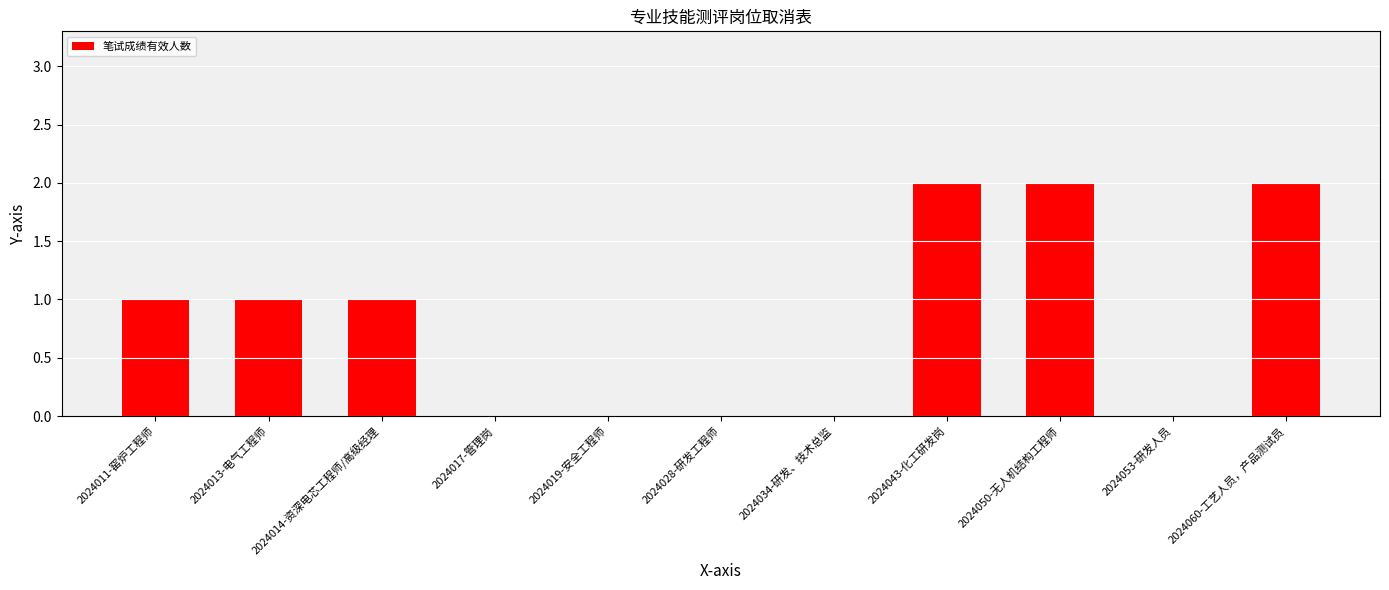

What is the ratio of the value at 2024014-资深电芯工程师/高级经理 to the value at 2024050-无人机结构工程师?

0.5